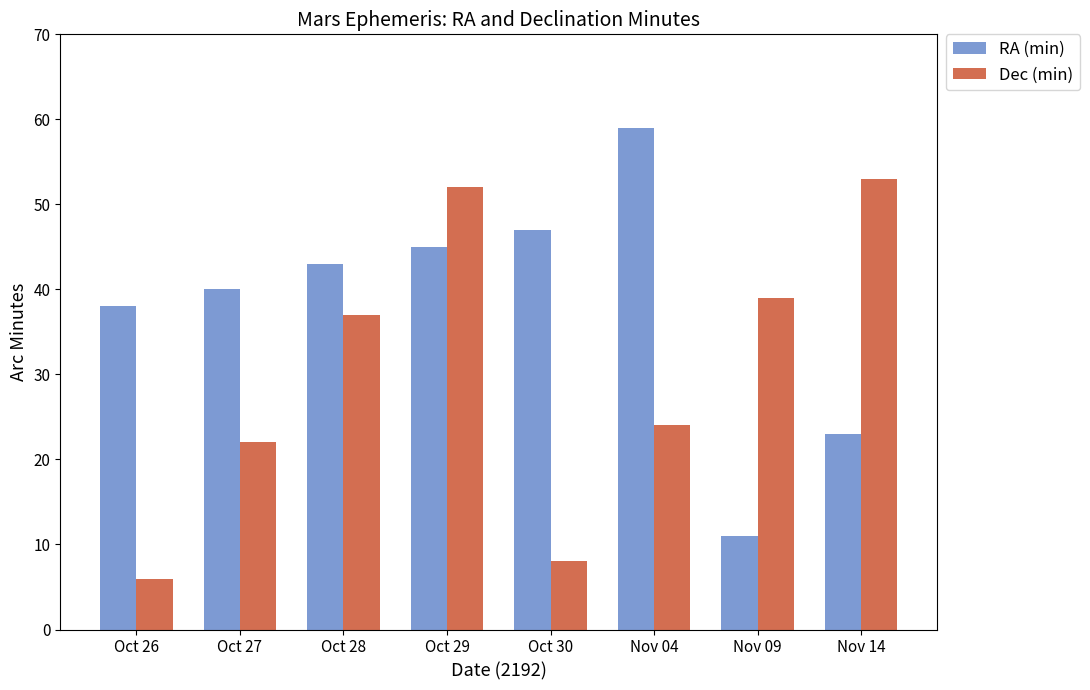

What is the sum of the Dec (min) values at Nov 14 and Oct 26?

59